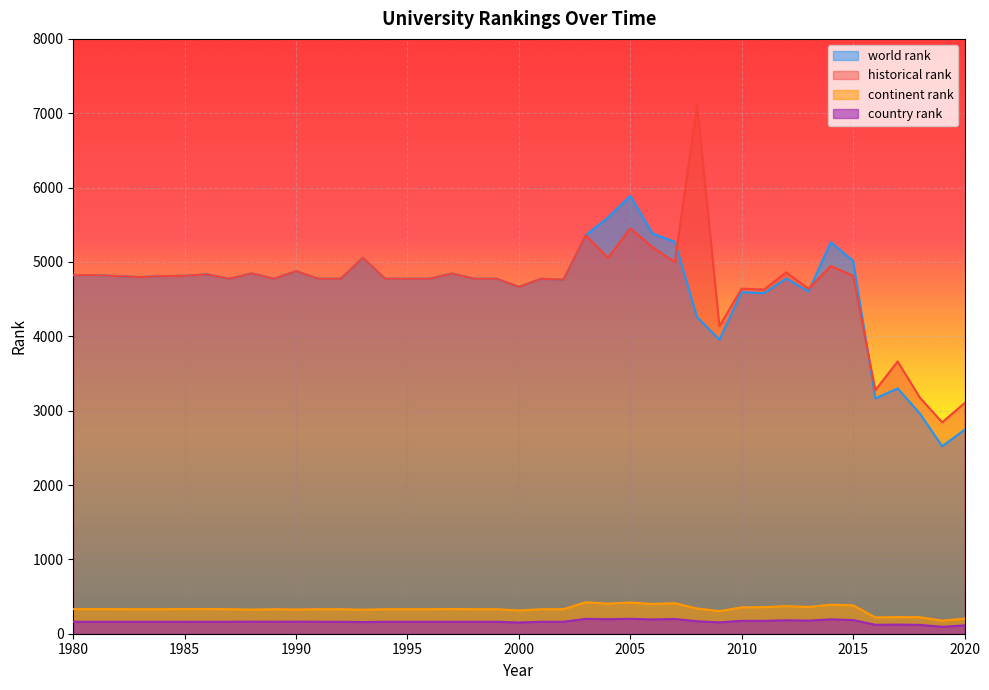

The historical rank series shows 4774.0 at 1998. True or false?

True